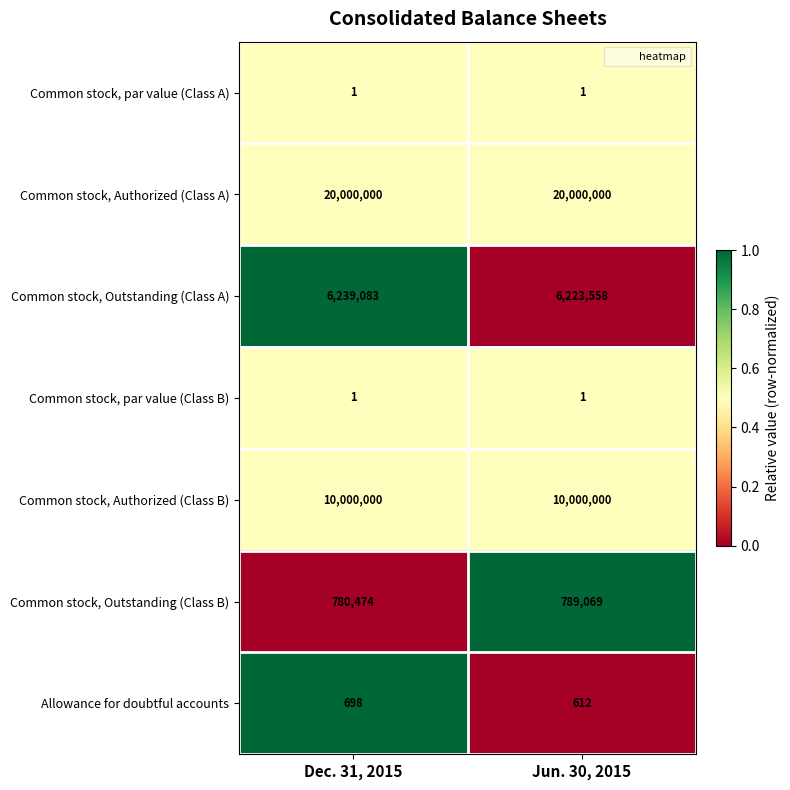

What is the difference between the highest and lowest values at Dec. 31, 2015?

19999999